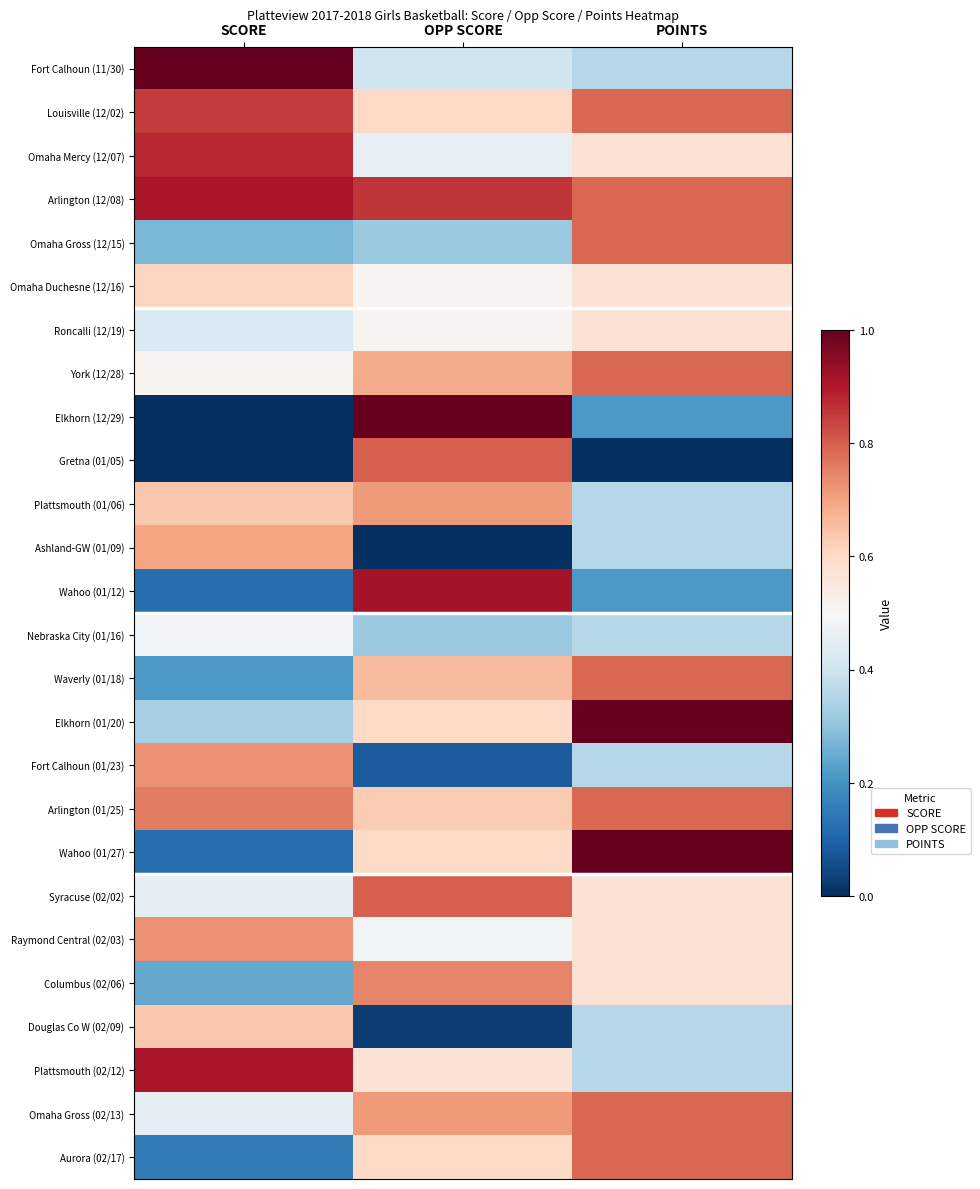

Rank the series by their maximum value, from lowest to highest.

Nebraska City (01/16), Roncalli (12/19), Omaha Duchesne (12/16), Douglas Co W (02/09), Ashland-GW (01/09), Plattsmouth (01/06), Fort Calhoun (01/23), Raymond Central (02/03), Columbus (02/06), Omaha Gross (12/15), York (12/28), Waverly (01/18), Arlington (01/25), Omaha Gross (02/13), Aurora (02/17), Gretna (01/05), Syracuse (02/02), Louisville (12/02), Omaha Mercy (12/07), Arlington (12/08), Plattsmouth (02/12), Wahoo (01/12), Elkhorn (01/20), Wahoo (01/27), Fort Calhoun (11/30), Elkhorn (12/29)